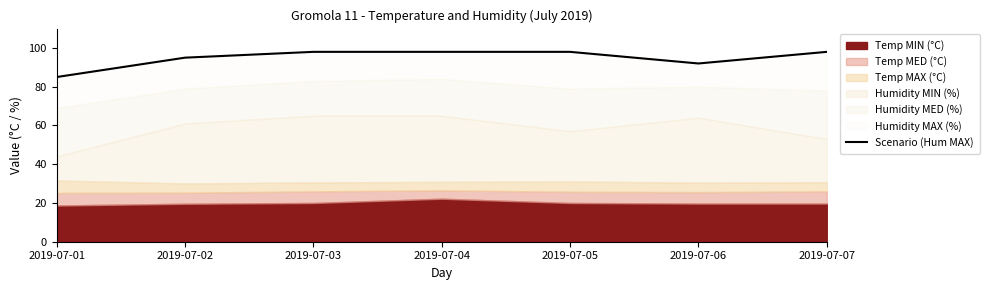

What is the change in value from 2019-07-03 to 2019-07-06?

-6